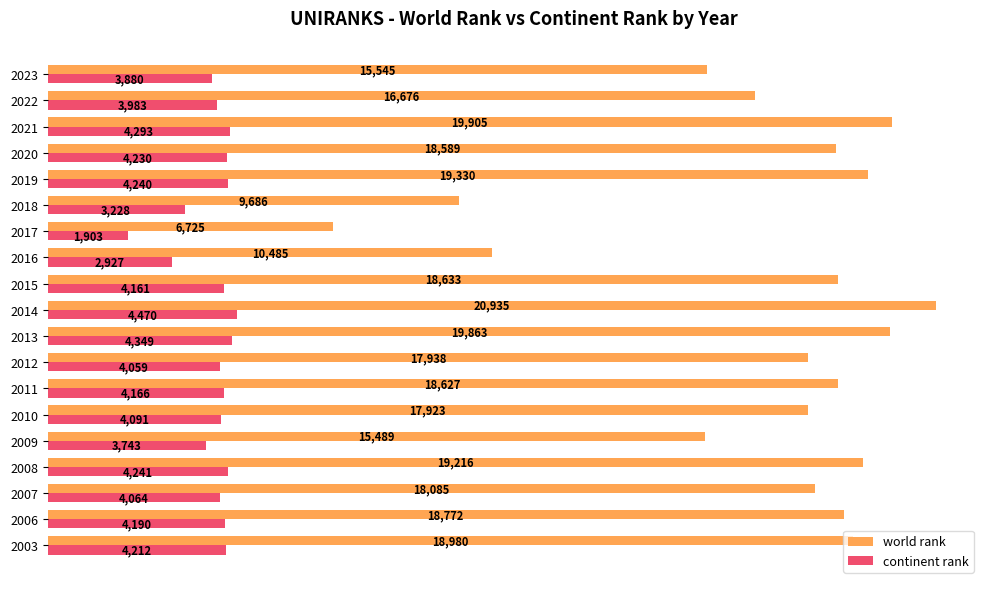

Is the value of world rank at 2015 greater than the value of continent rank at 2006?

Yes